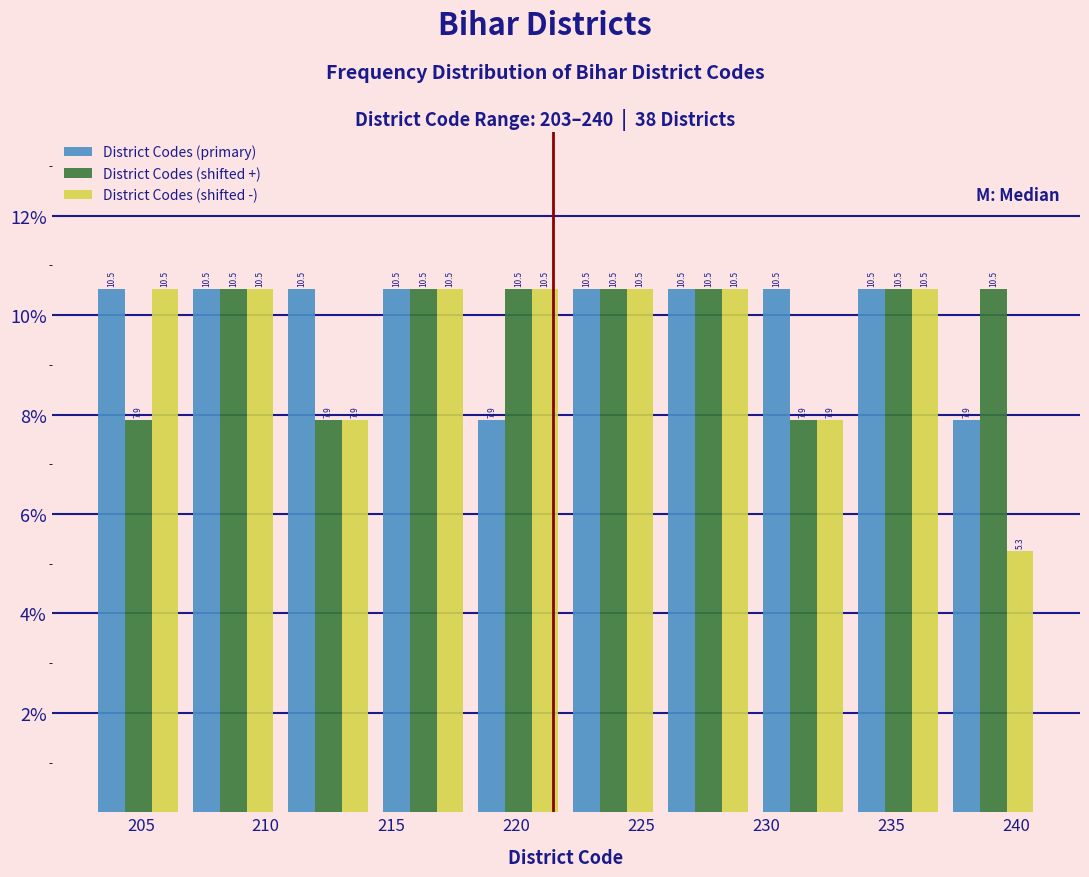

Reading left to right, list every range on the x-axis with the height of the bar of each series over it. The bar edges are not printed on the chart, so give them approximately, as read against the axis.

203.0 to 206.8: District Codes (primary)=10.5	District Codes (shifted +)=7.9	District Codes (shifted -)=10.5
206.8 to 210.6: District Codes (primary)=10.5	District Codes (shifted +)=10.5	District Codes (shifted -)=10.5
210.6 to 214.4: District Codes (primary)=10.5	District Codes (shifted +)=7.9	District Codes (shifted -)=7.9
214.4 to 218.2: District Codes (primary)=10.5	District Codes (shifted +)=10.5	District Codes (shifted -)=10.5
218.2 to 222.0: District Codes (primary)=7.9	District Codes (shifted +)=10.5	District Codes (shifted -)=10.5
222.0 to 225.8: District Codes (primary)=10.5	District Codes (shifted +)=10.5	District Codes (shifted -)=10.5
225.8 to 229.6: District Codes (primary)=10.5	District Codes (shifted +)=10.5	District Codes (shifted -)=10.5
229.6 to 233.4: District Codes (primary)=10.5	District Codes (shifted +)=7.9	District Codes (shifted -)=7.9
233.4 to 237.2: District Codes (primary)=10.5	District Codes (shifted +)=10.5	District Codes (shifted -)=10.5
237.2 to 241.0: District Codes (primary)=7.9	District Codes (shifted +)=10.5	District Codes (shifted -)=5.3